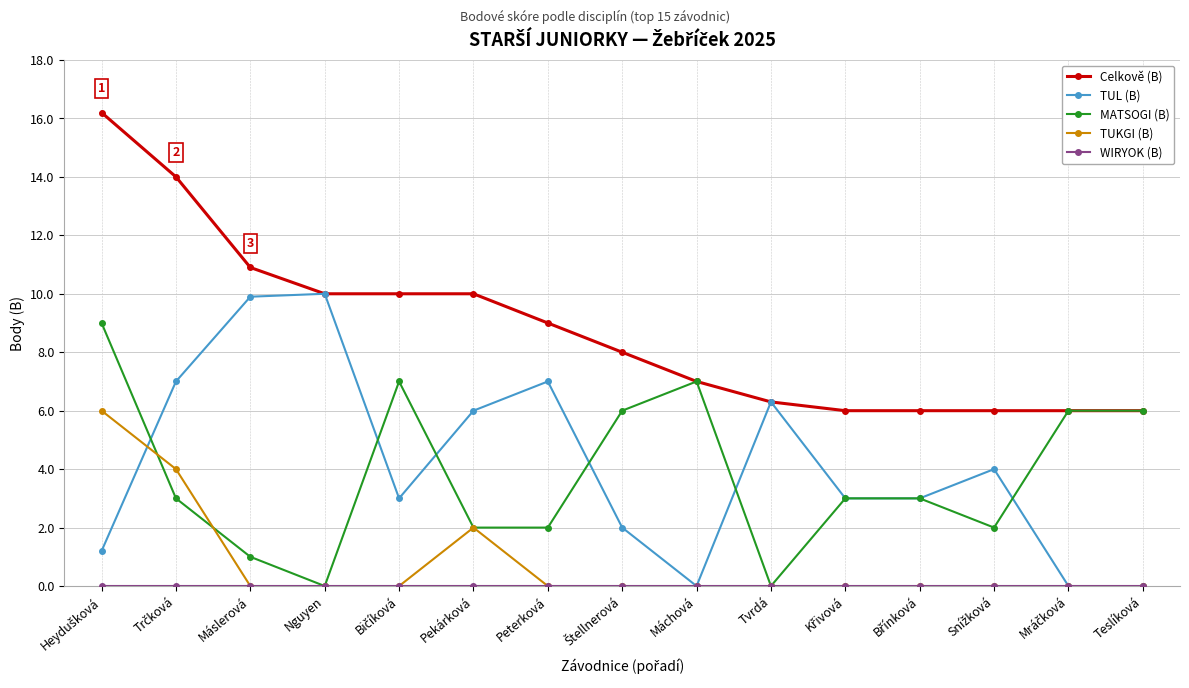

How many lines are shown in the chart?

5